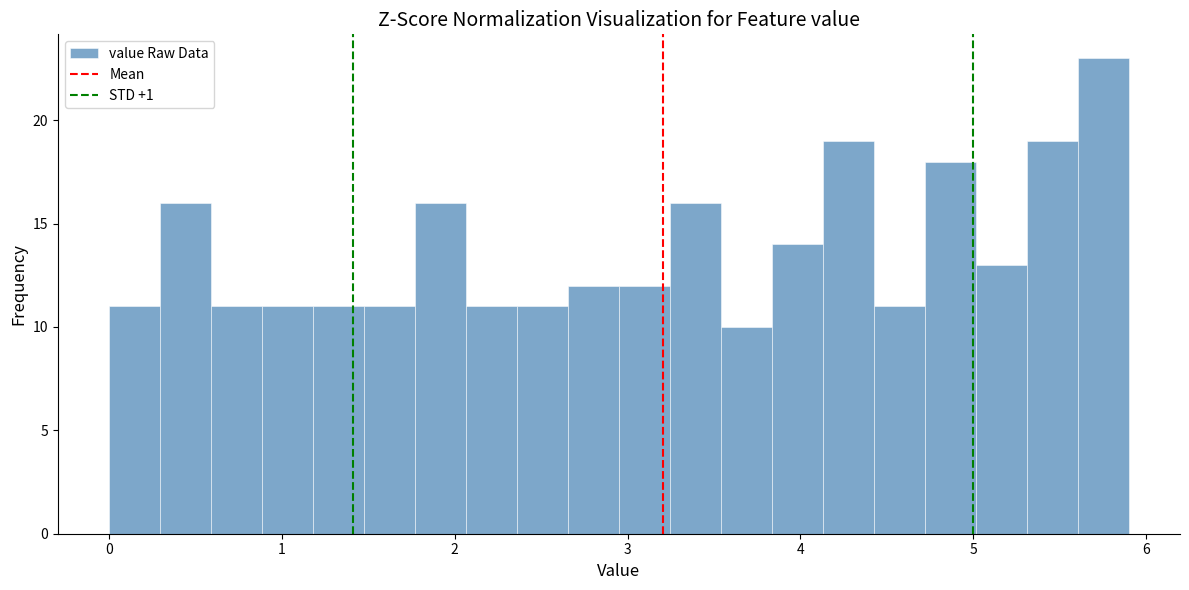

Read against the x-axis, roughly where is the centre of the tallest bar?

5.8